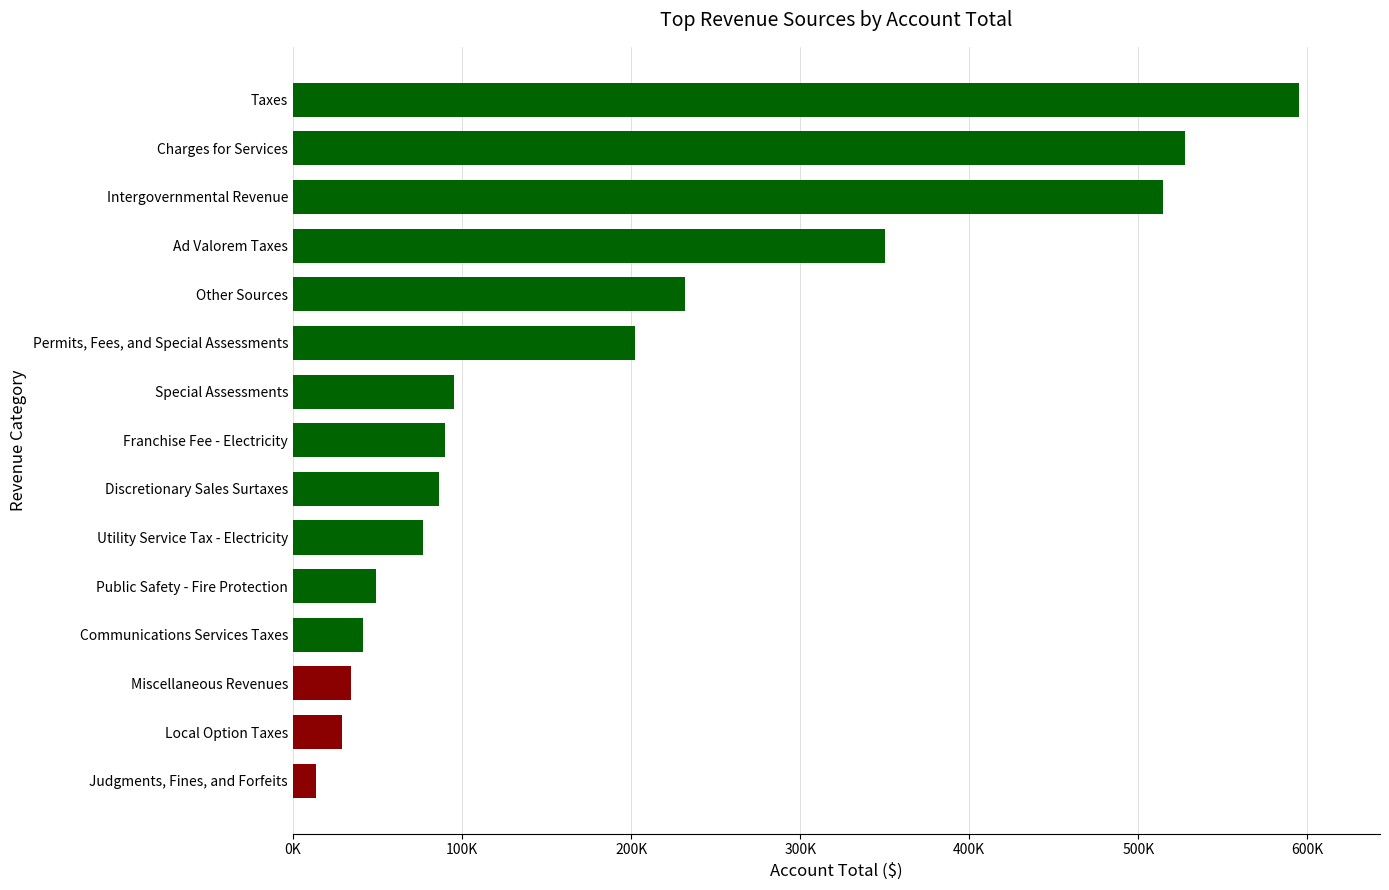

Rank the categories by value from lowest to highest.

Judgments, Fines, and Forfeits, Local Option Taxes, Miscellaneous Revenues, Communications Services Taxes, Public Safety - Fire Protection, Utility Service Tax - Electricity, Discretionary Sales Surtaxes, Franchise Fee - Electricity, Special Assessments, Permits, Fees, and Special Assessments, Other Sources, Ad Valorem Taxes, Intergovernmental Revenue, Charges for Services, Taxes